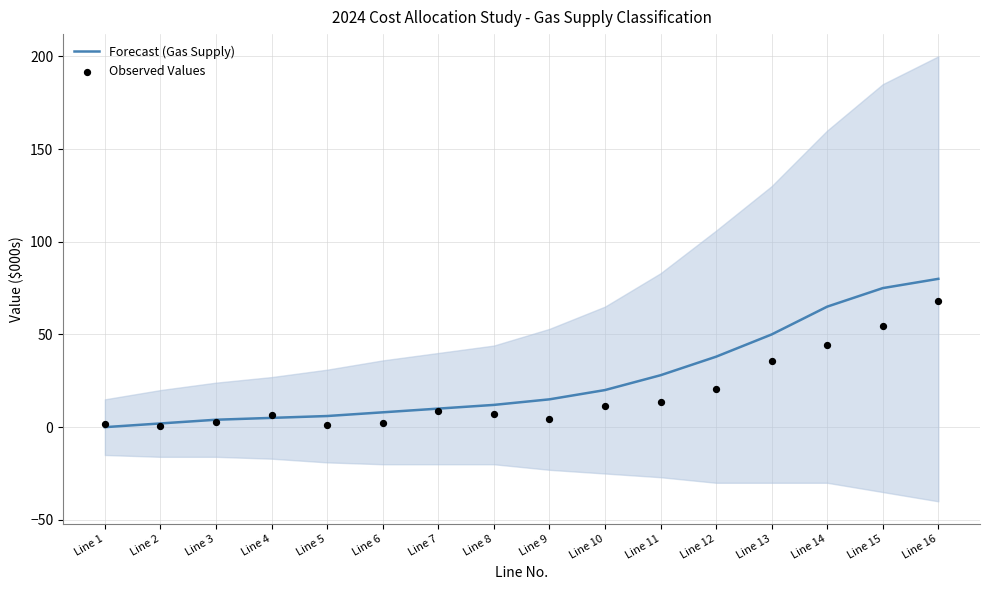

Is the value of Forecast (Gas Supply) at Line 9 greater than the value of Observed Values at Line 1?

Yes